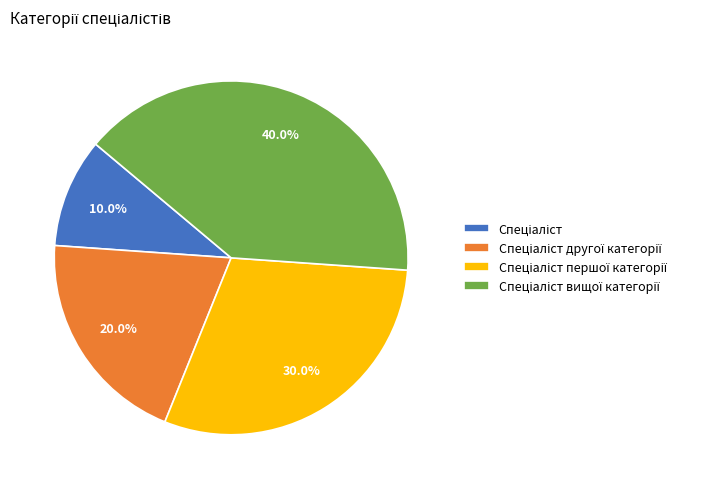

Count the number of slices in the pie.

4